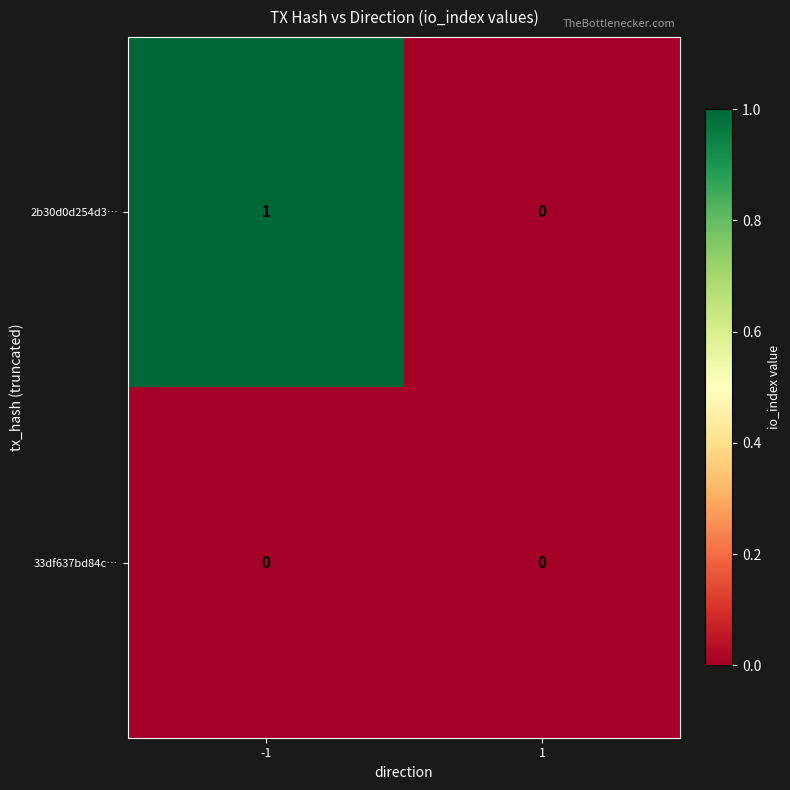

Reading right to left, transcribe all the data shown in this chart.

2b30d0d254d3…: 1=0	-1=1
33df637bd84c…: 1=0	-1=0